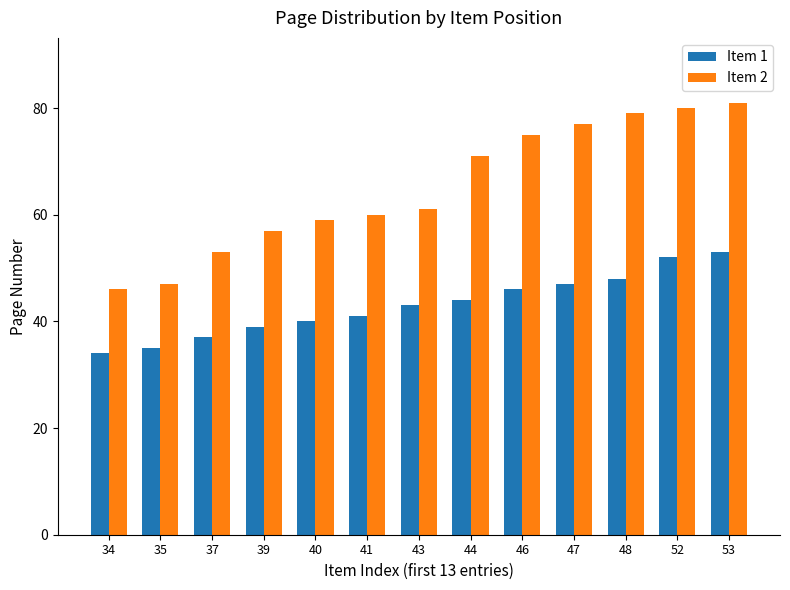

What is the maximum value for Item 2?

81